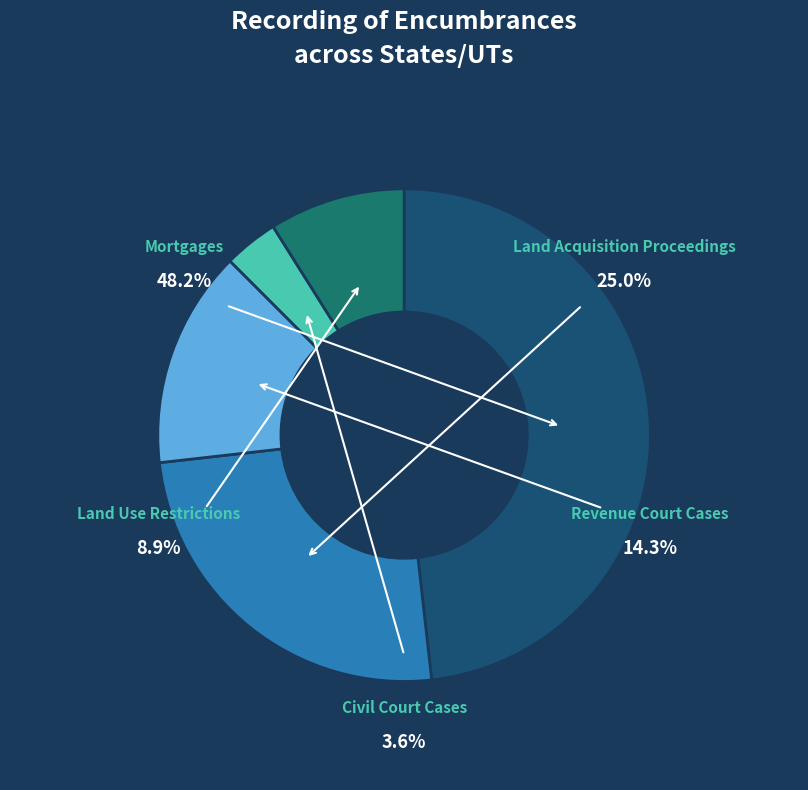

Does Civil Court Cases represent more than half of the total?

No